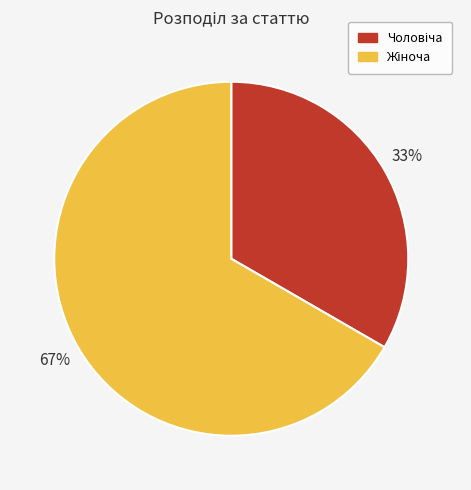

Is there a majority slice in this chart?

Yes